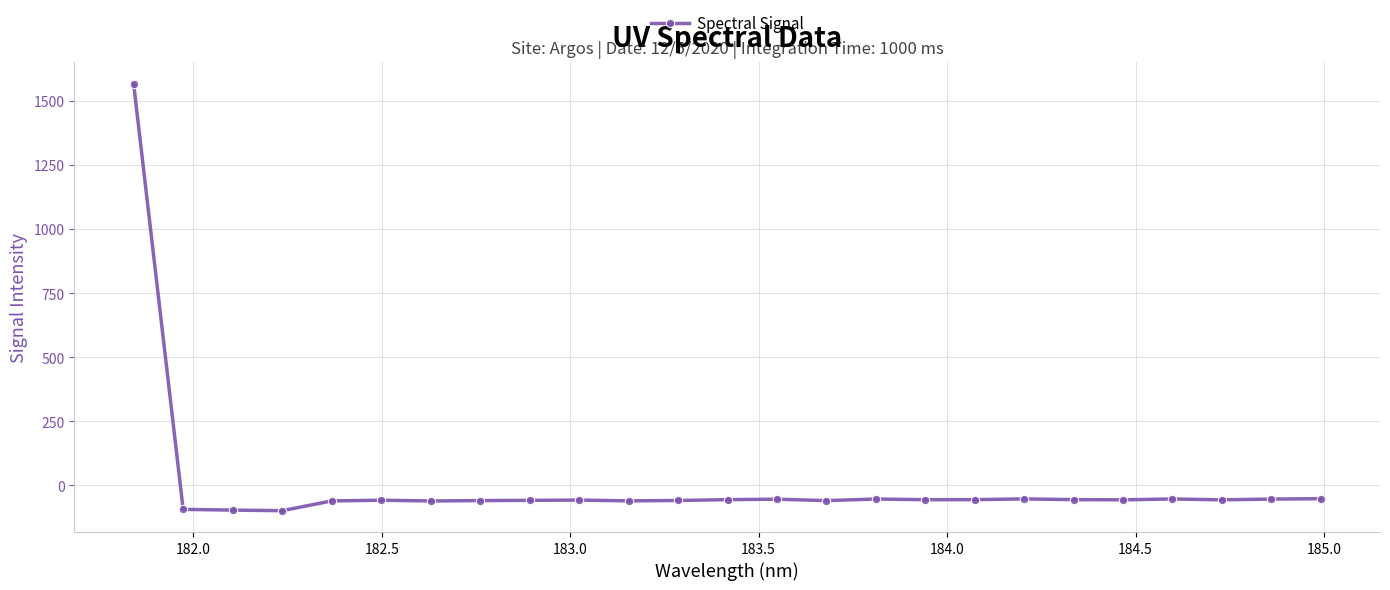

What is the difference between the maximum and minimum values?

1664.7